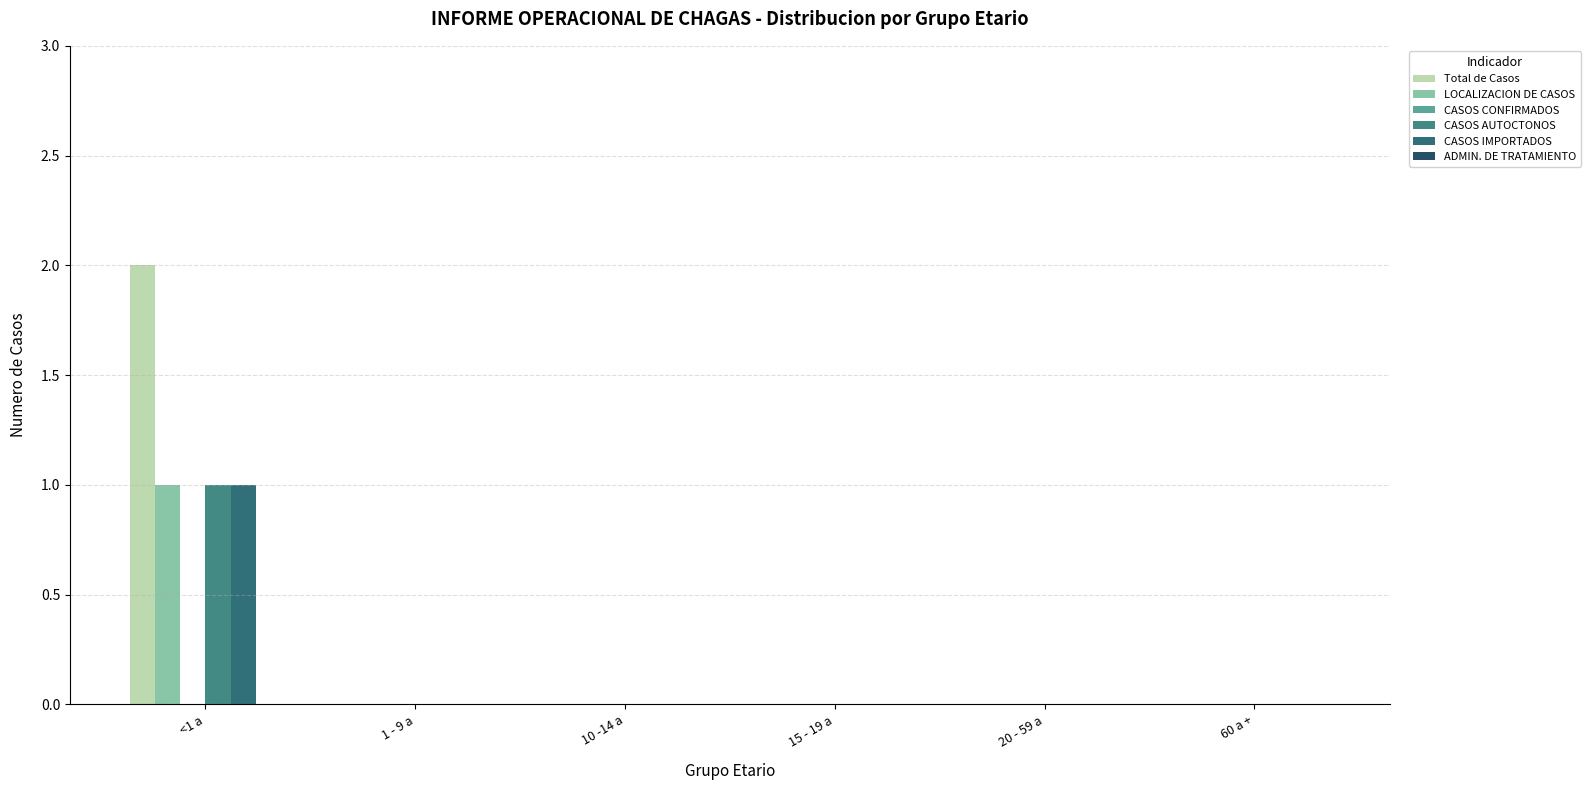

List the series in order of their peak value, lowest first.

CASOS CONFIRMADOS, ADMIN. DE TRATAMIENTO, LOCALIZACION DE CASOS, CASOS AUTOCTONOS, CASOS IMPORTADOS, Total de Casos